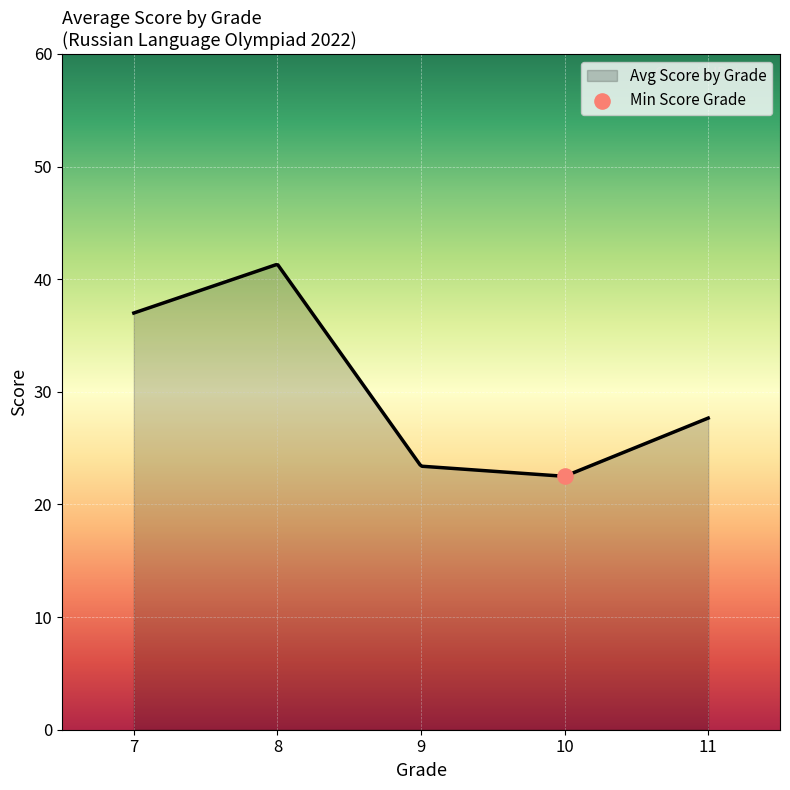

What is the highest value of the Avg Score by Grade series?

41.3